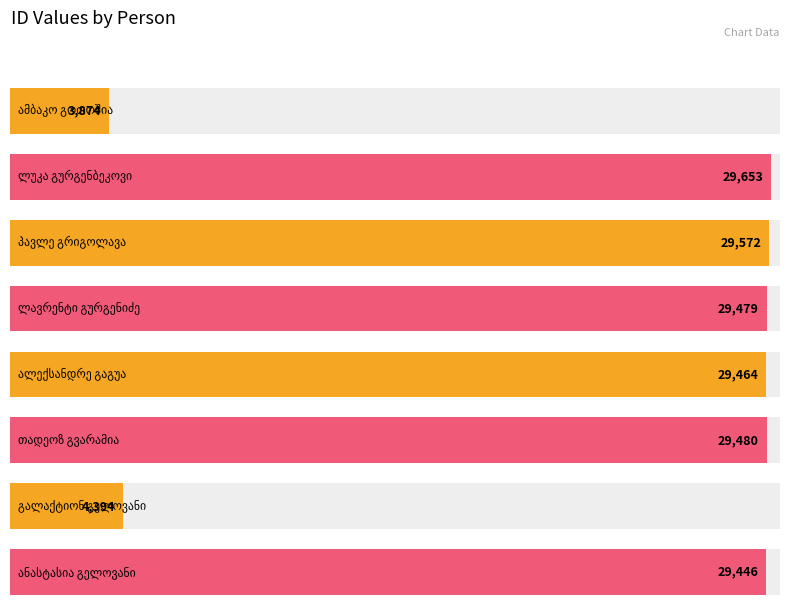

What is the greatest value displayed?

29653